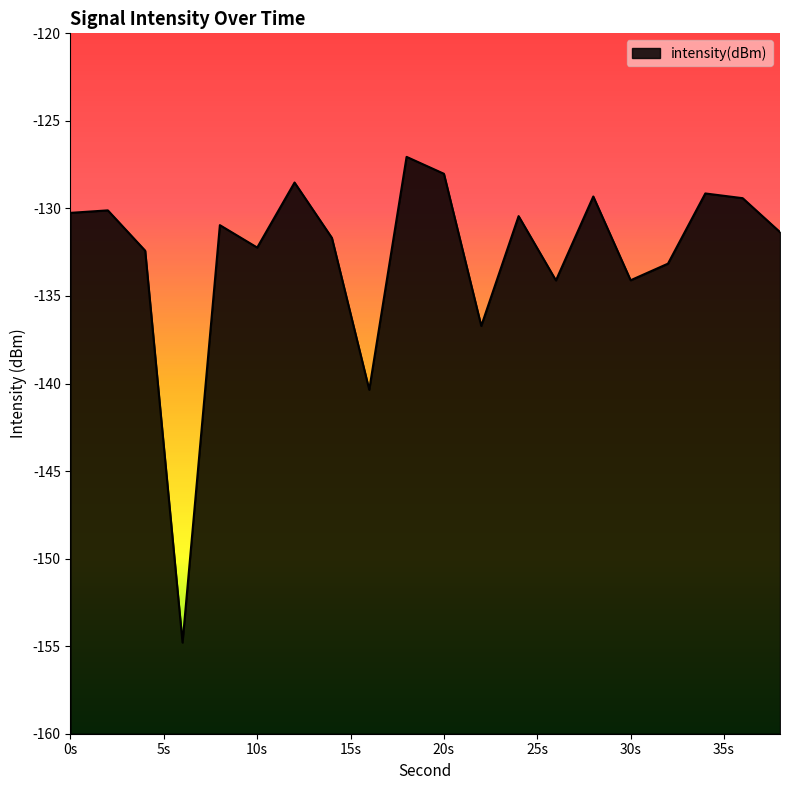

How many lines are shown in the chart?

1